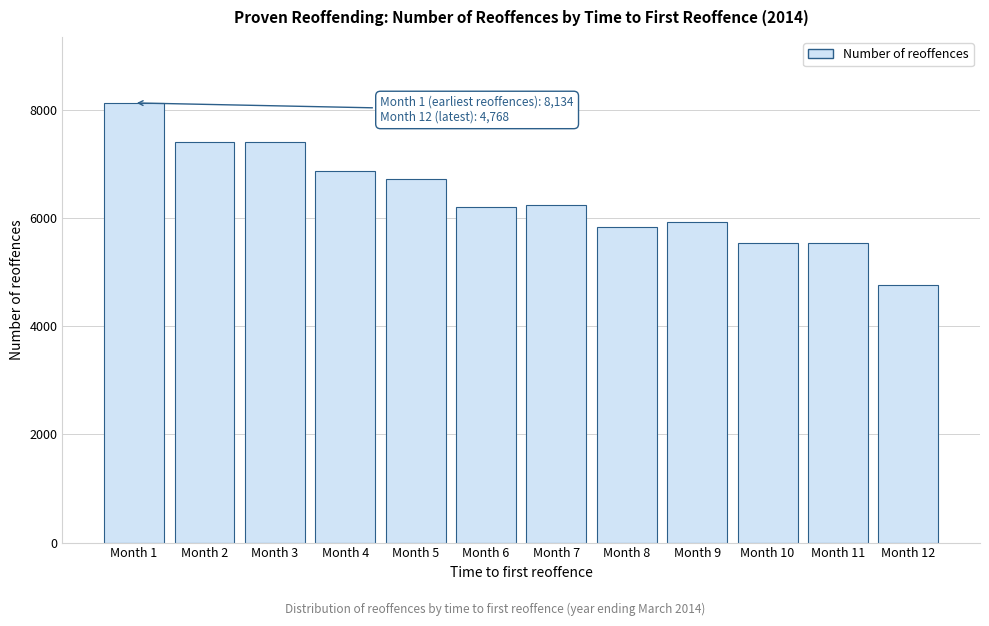

What is the value of the 3rd bar from the left?

7408